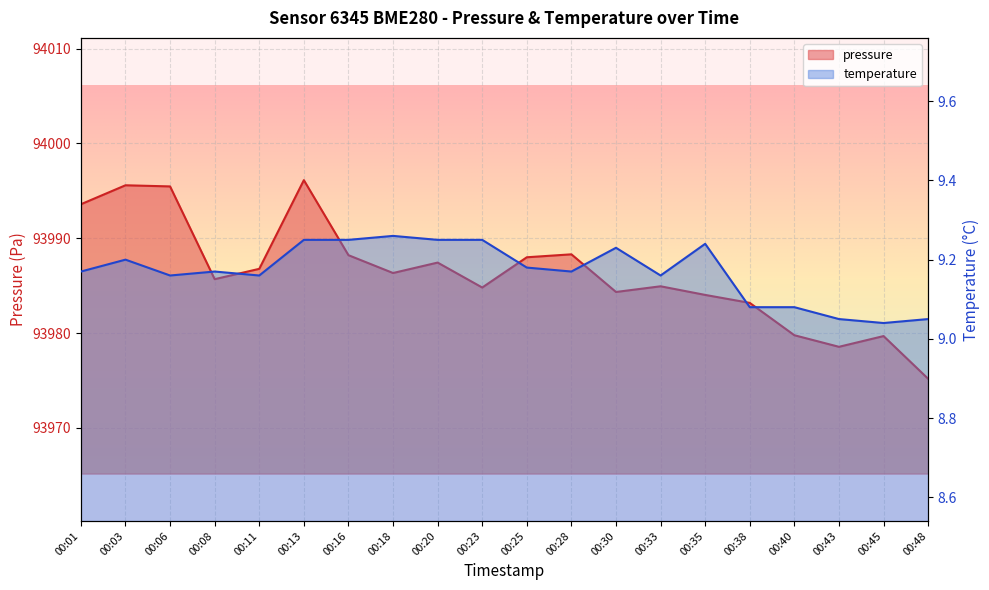

True or false: temperature has a value of 9.2 at 00:33.

True